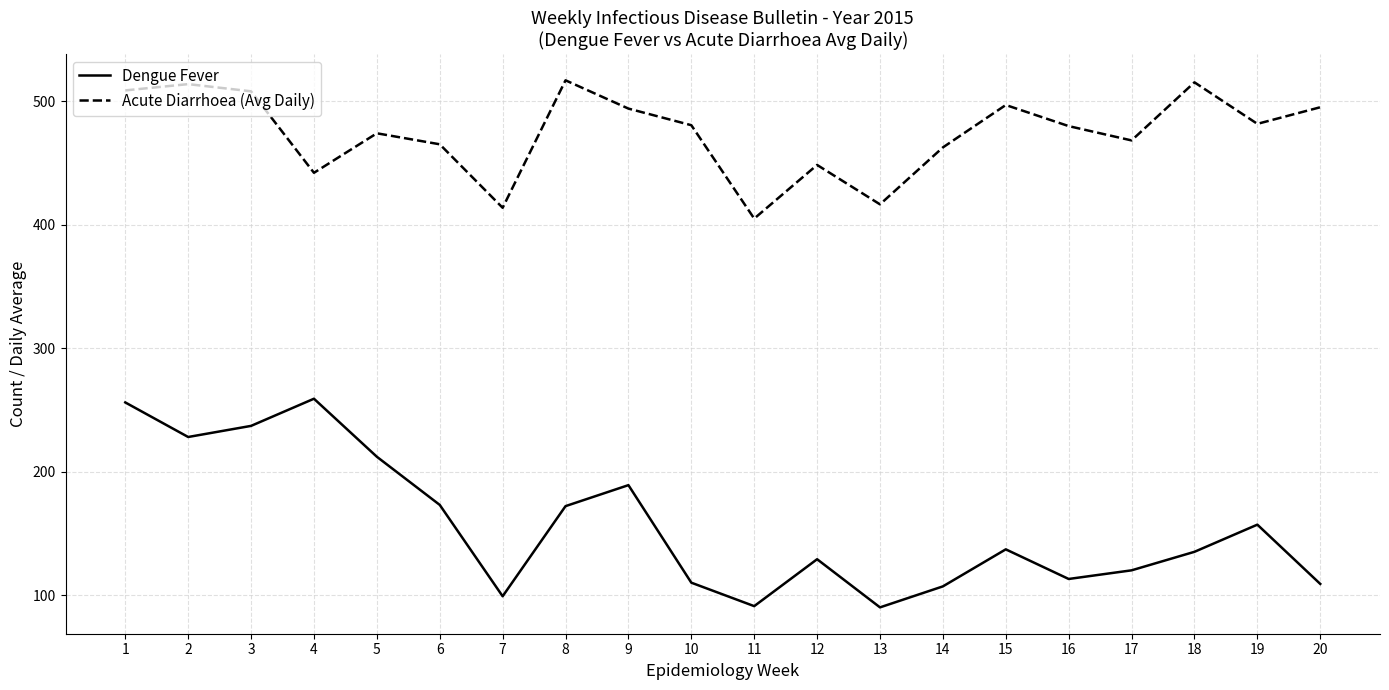

Where is the first local minimum for Acute Diarrhoea (Avg Daily)?

4